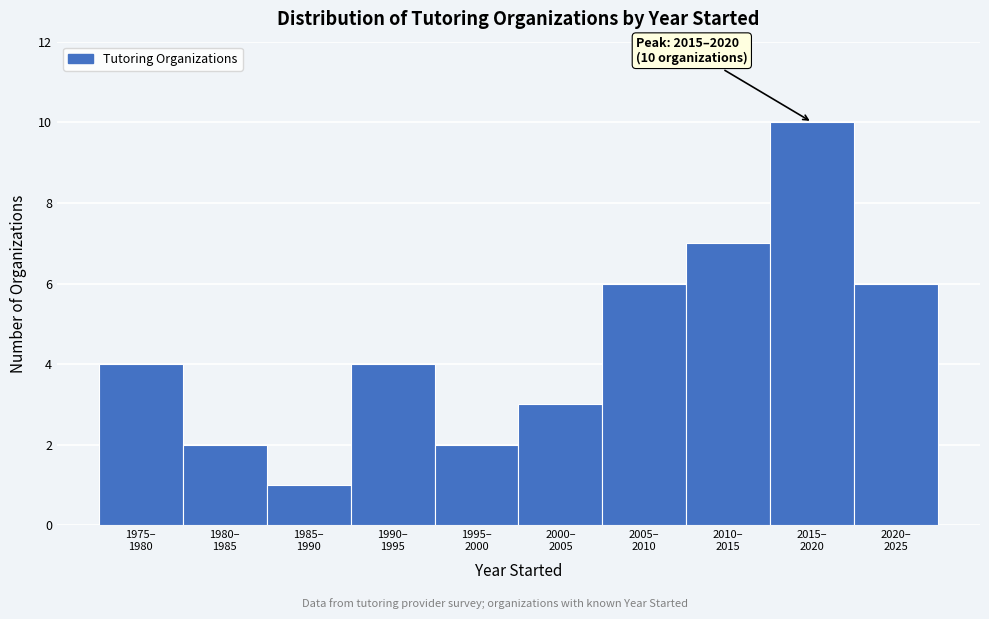

Reading left to right, what are all the values shown in this chart?

4	2	1	4	2	3	6	7	10	6